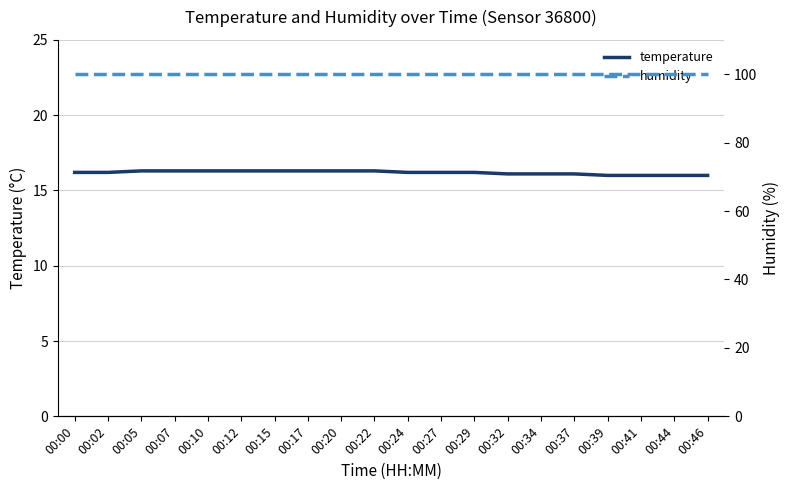

At how many categories does at least one series exceed 34?

20